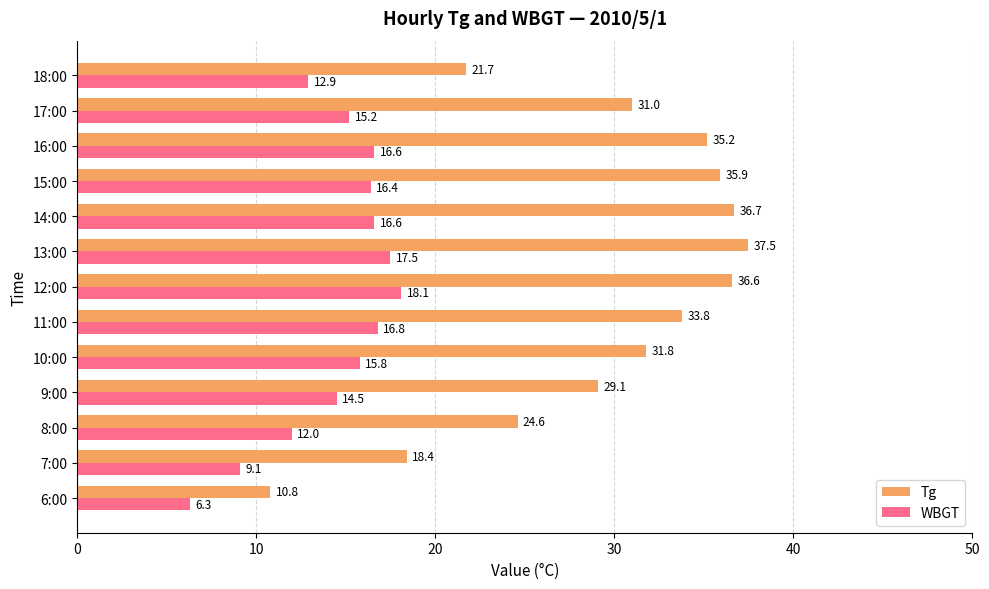

Which series has the widest spread of values?

Tg